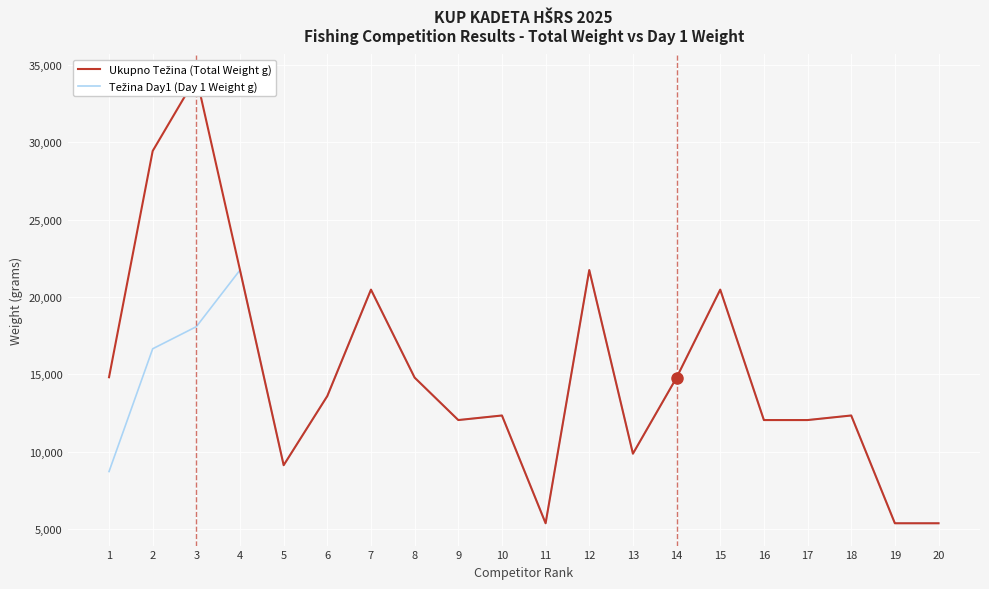

Rank the series at 4 from highest to lowest value.

Ukupno Težina (Total Weight g), Težina Day1 (Day 1 Weight g)